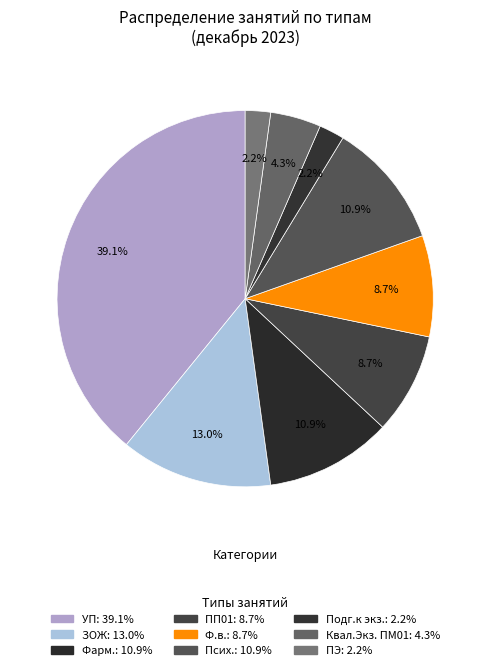

Count the number of slices in the pie.

9